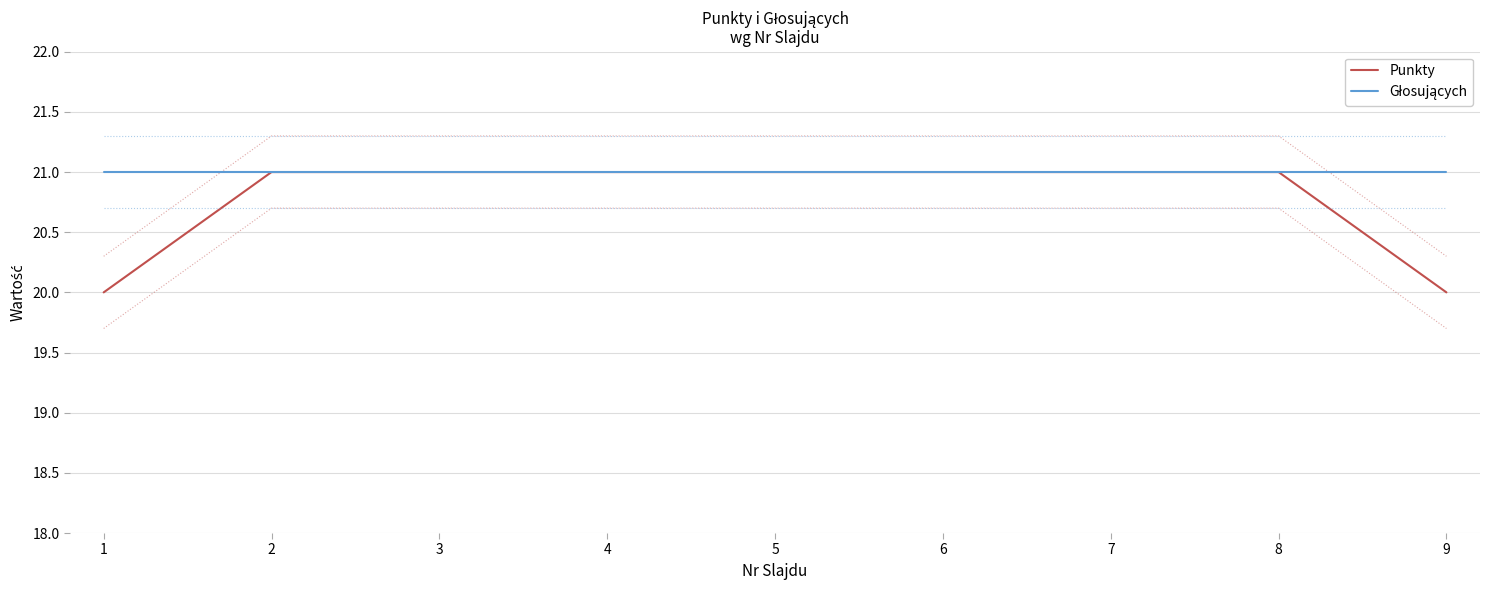

What is the difference between the second highest and minimum values in the Punkty series?

1